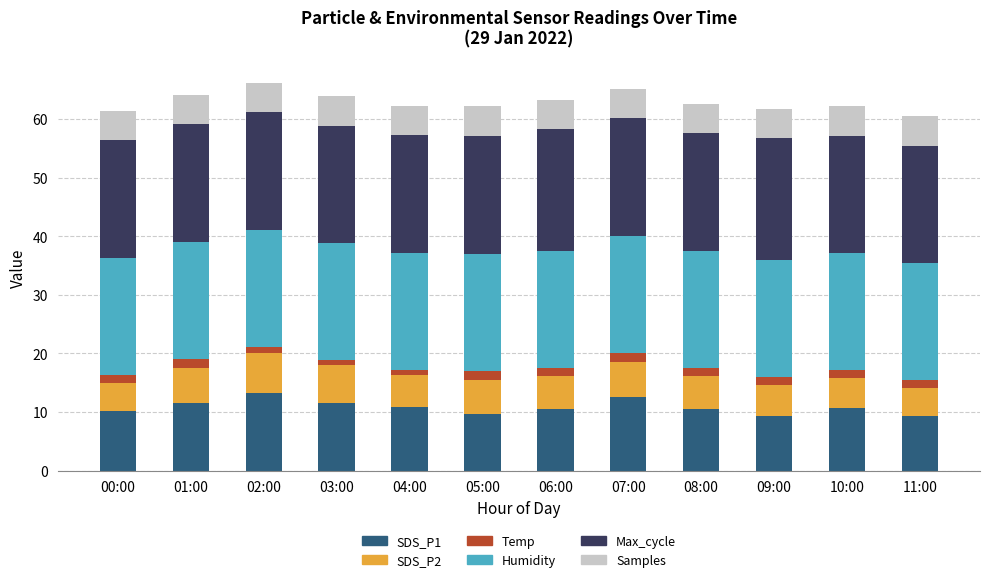

What is the difference between the maximum and second lowest values in the SDS_P1 series?

3.8